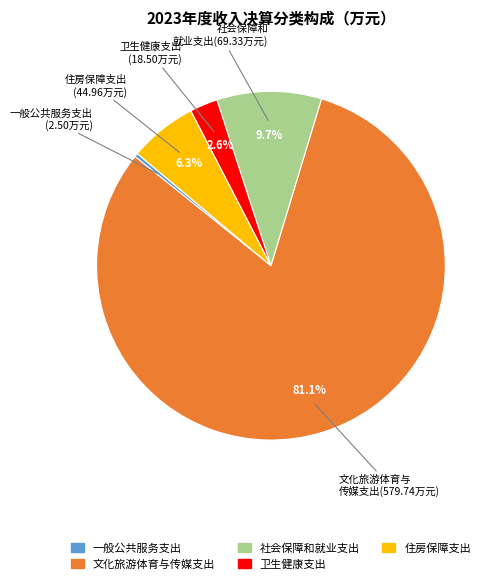

What is the smallest slice in the pie chart?

一般公共服务支出